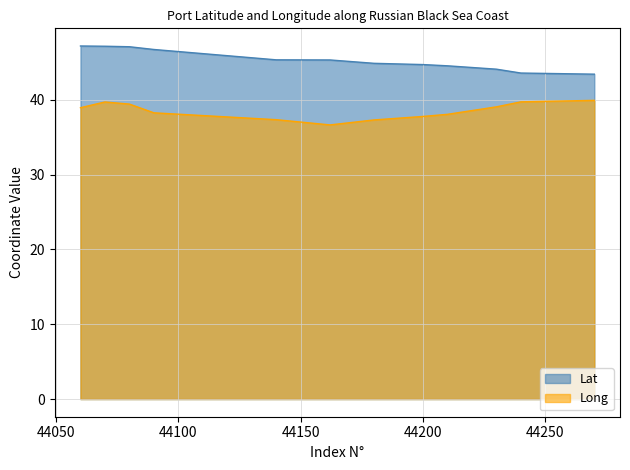

List the series in order of their overall mean, highest first.

Lat, Long